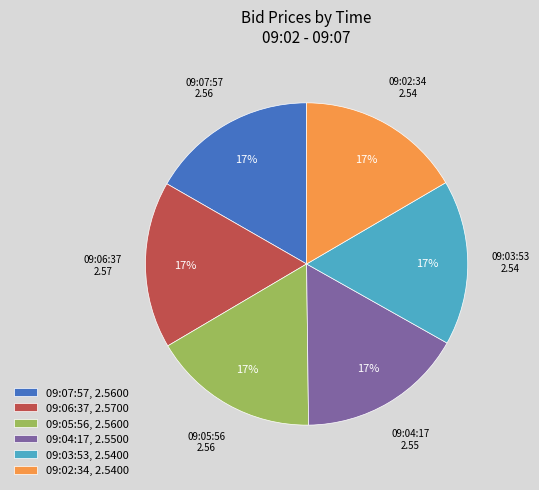

What percentage is the 09:06:37, 2.5700 slice, to the nearest percent?

17%